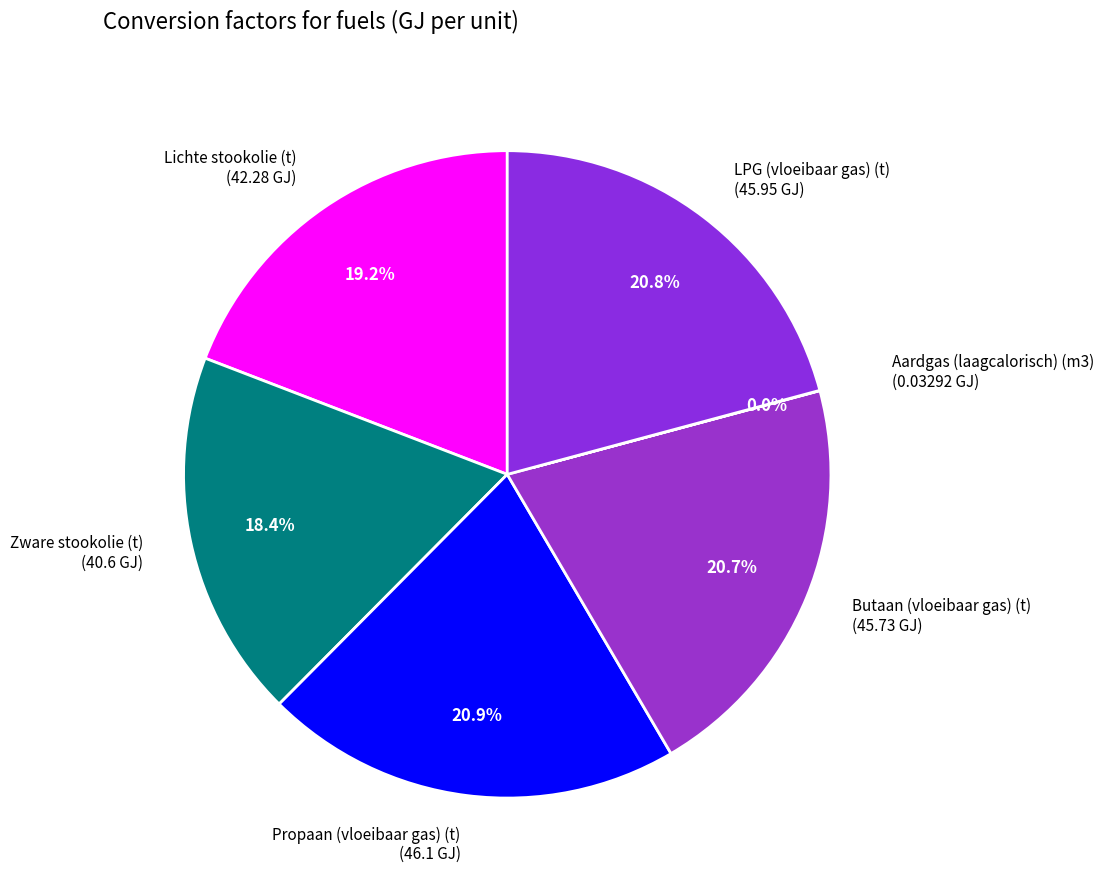

What percentage is NOT represented by Zware stookolie (t)?

81.6%